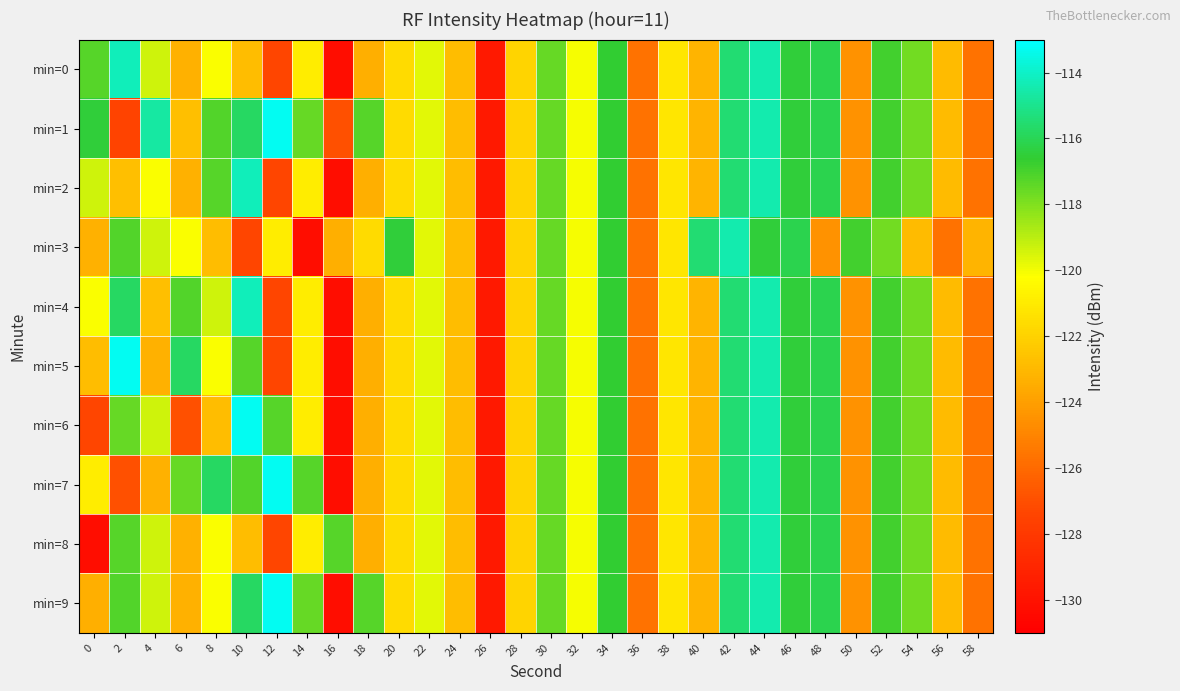

Between 0 and 34, which series saw the biggest shift?

row_8